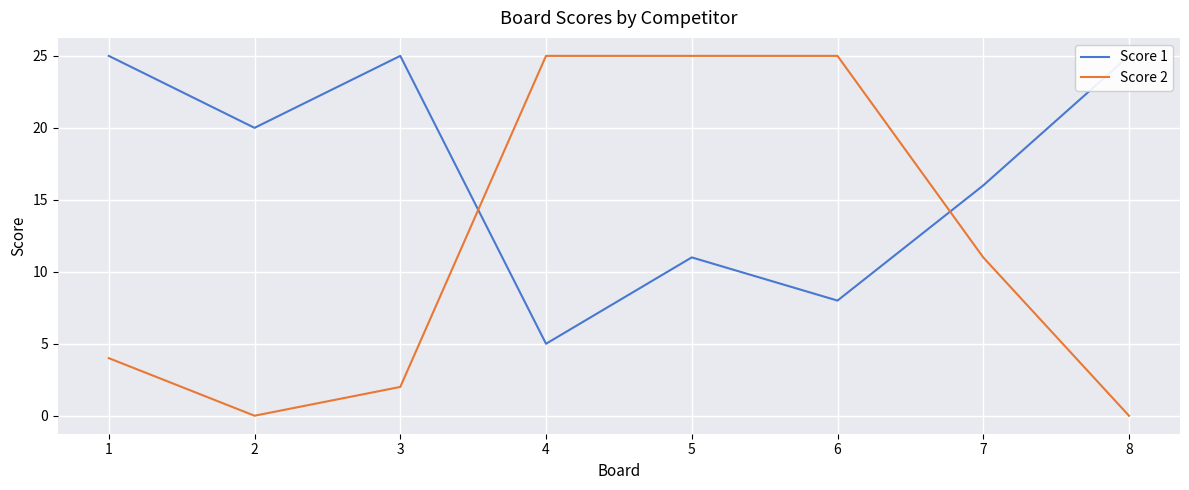

What is the value of the Score 1 point at the 3rd from the left?

25